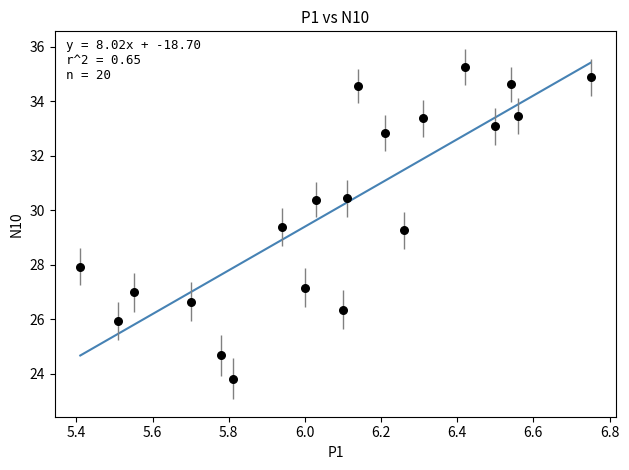

What is the range of X values (max minus min)?

1.3